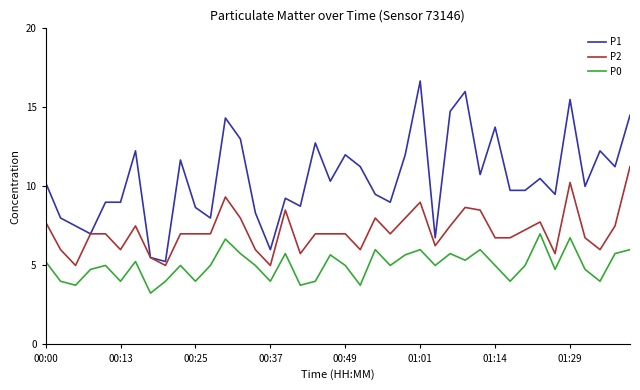

What is the maximum value shown in the chart?

16.7